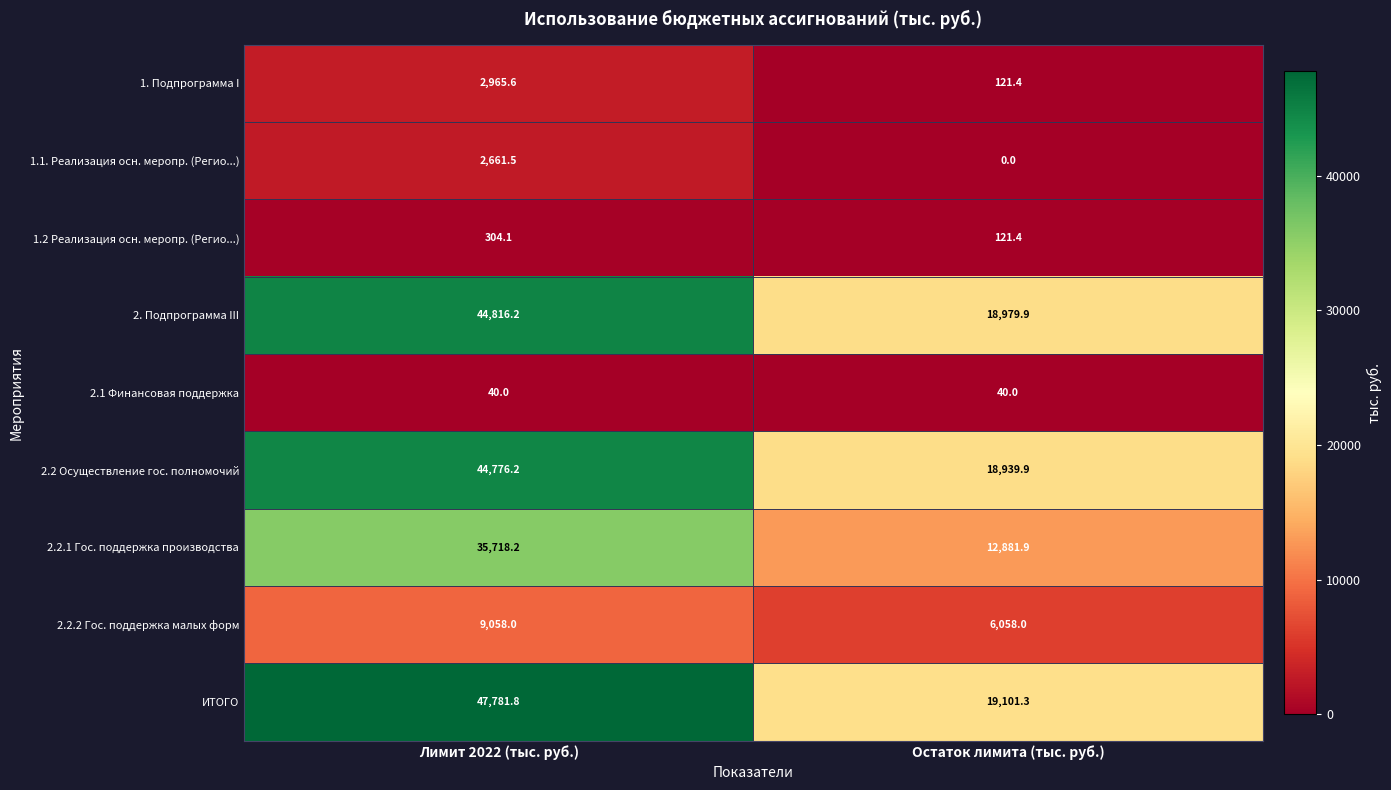

Where is 2.2 Осуществление гос. полномочий nearest to the value 31858?

Остаток лимита (тыс. руб.)